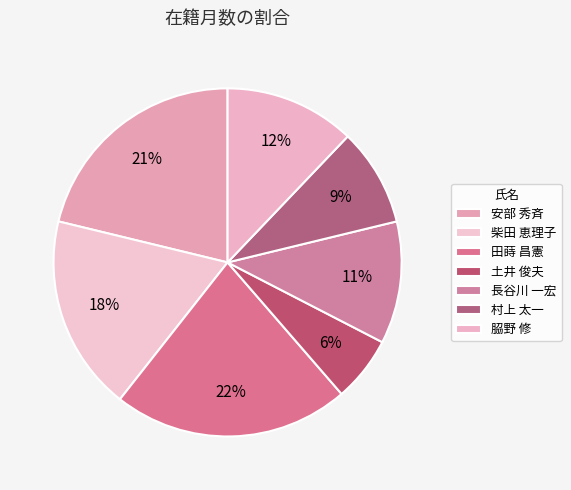

How many slices are in this pie chart?

7